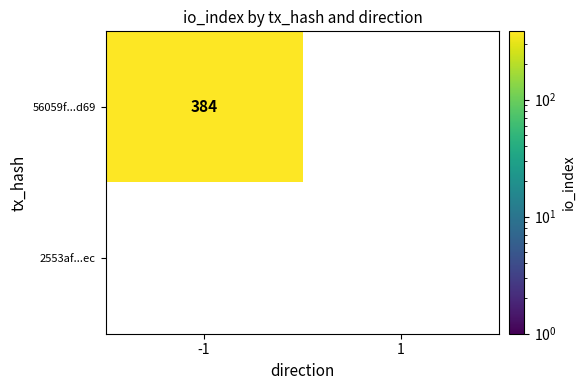

List the series in order of their overall mean, highest first.

56059f...d69, 2553af...ec